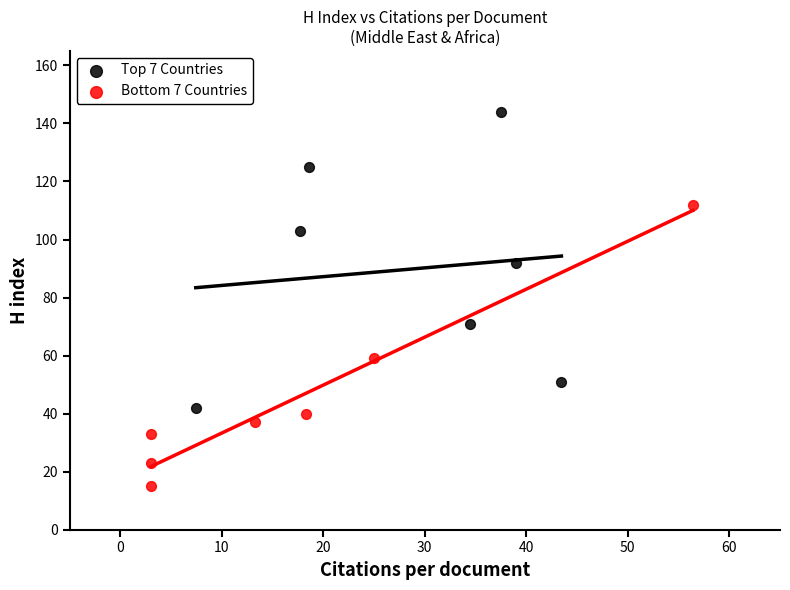

What are all the series names shown in the legend?

Top 7 Countries, Bottom 7 Countries